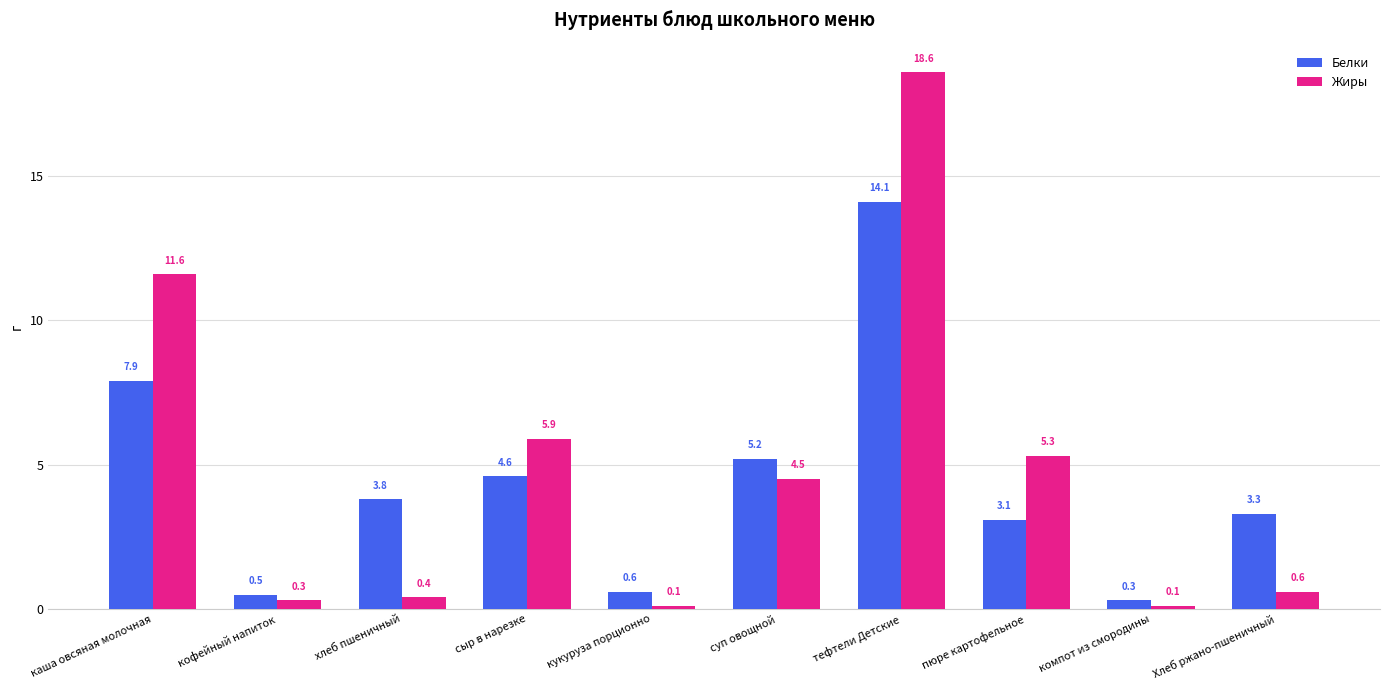

What is the value of the Белки bar at the 4th from the left?

4.6